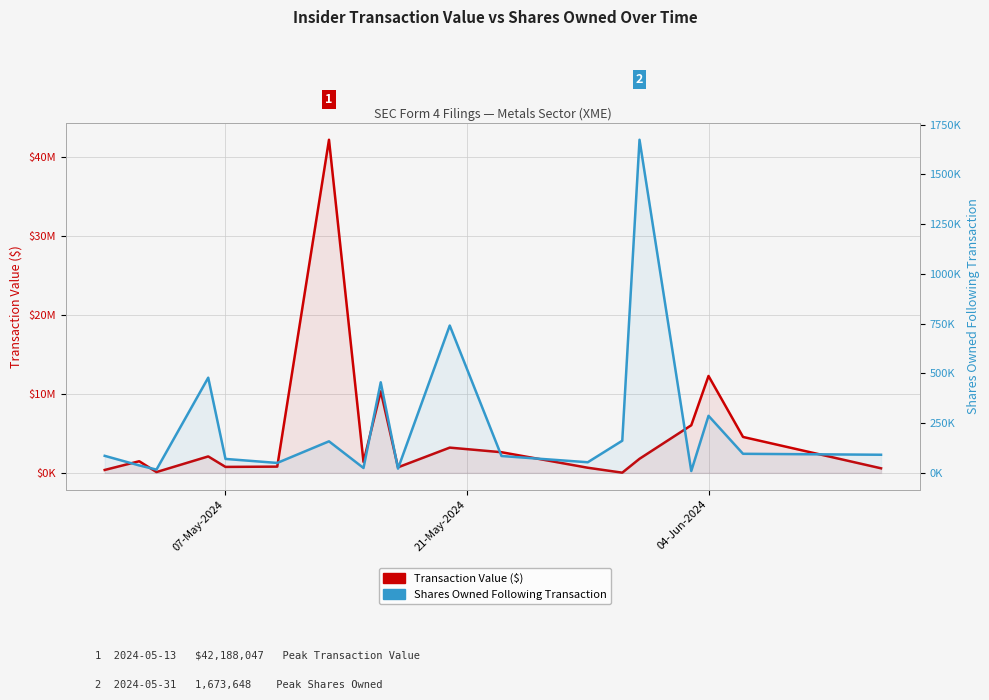

Reading left to right, what are all the values shown in this chart?

Transaction Value ($): 370620	1474247	104048	2084685	757509	792211	42188047	1394434	10325468	704103	3199740	2616660	651173	26284	1785308	6031905	12273036	4550406	579402
Shares Owned Following Transaction: 85583	37496	16488	478306	70113	50000	158565	24580	455127	21558	740300	84798	53396	161609	1673648	9403	286761	95880	91099